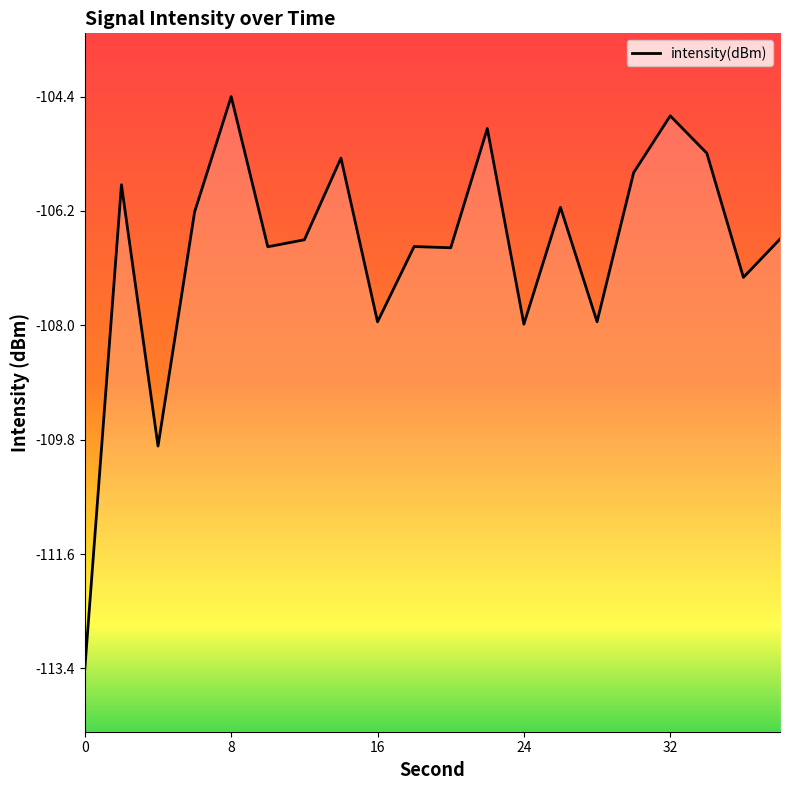

Rank the categories by value from lowest to highest.

0, 4, 24, 16, 28, 36, 20, 10, 18, 12, 38, 6, 26, 2, 30, 14, 34, 22, 32, 8